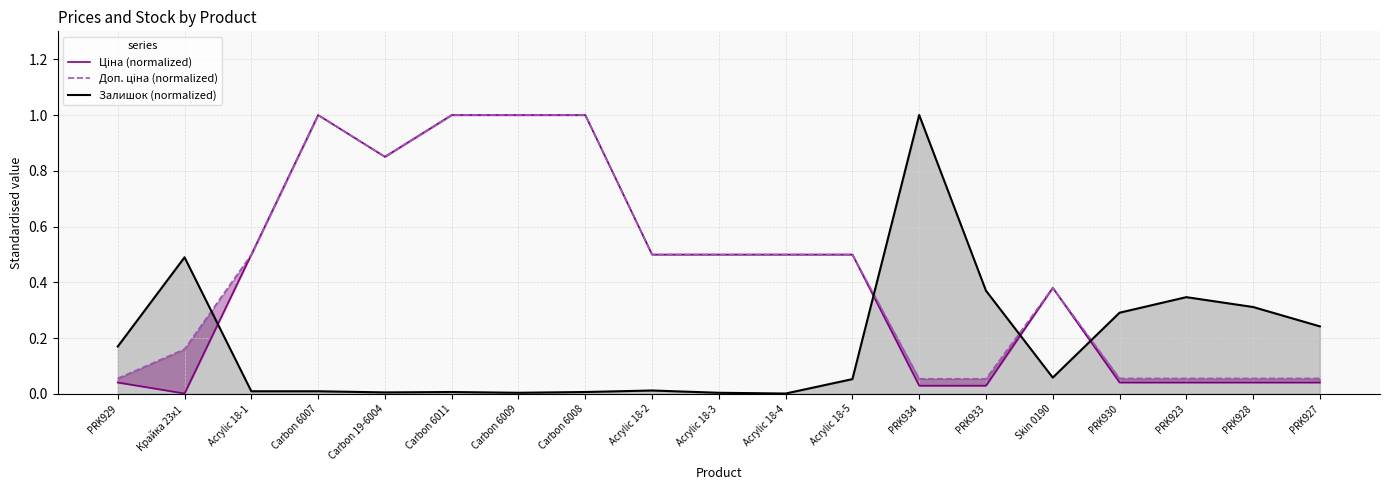

How many categories are shown in the chart?

19